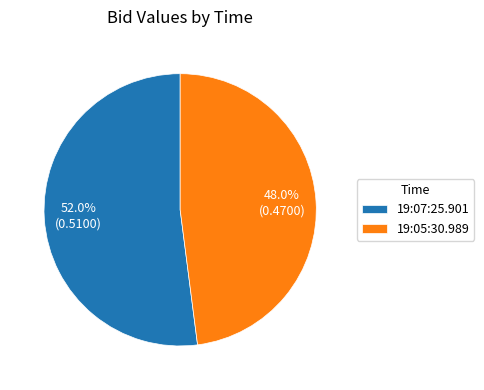

To the nearest percent, what is the average slice percentage?

50%